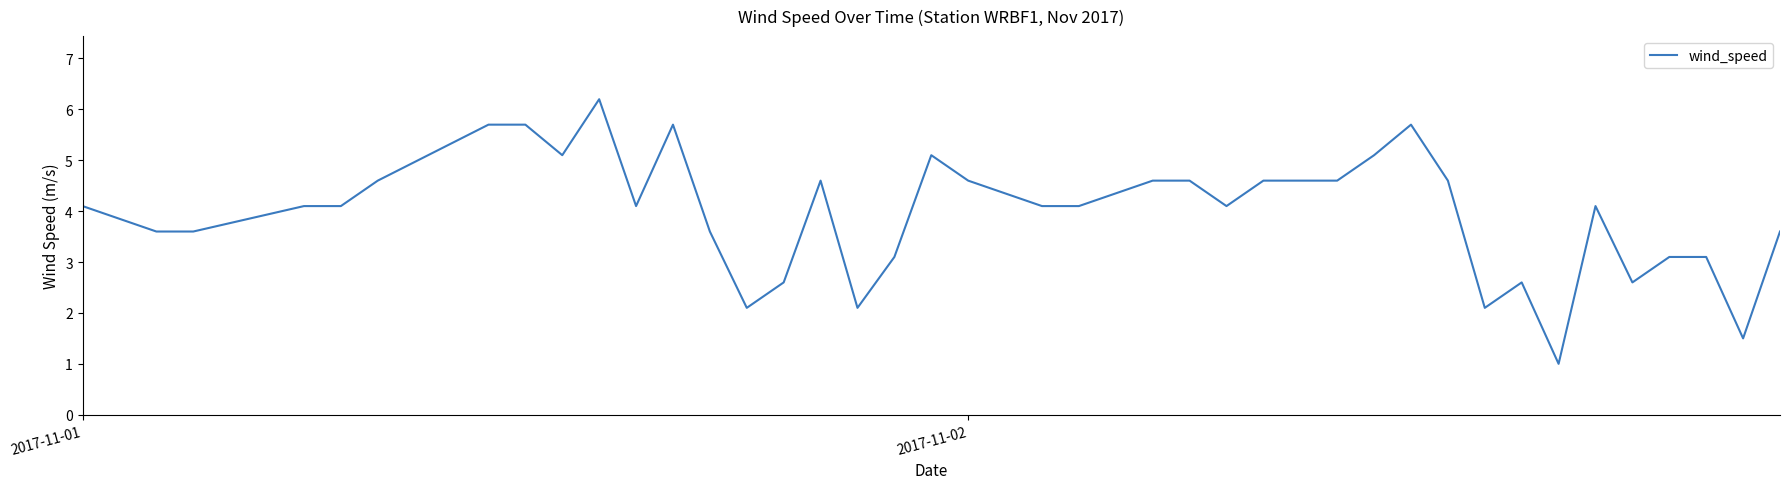

What is the maximum value shown in the chart?

6.2